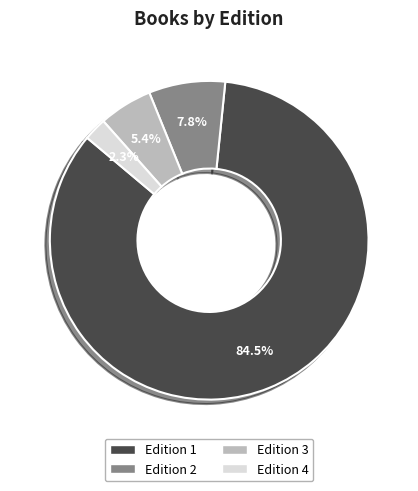

Rank the categories by value from highest to lowest.

Edition 1, Edition 2, Edition 3, Edition 4